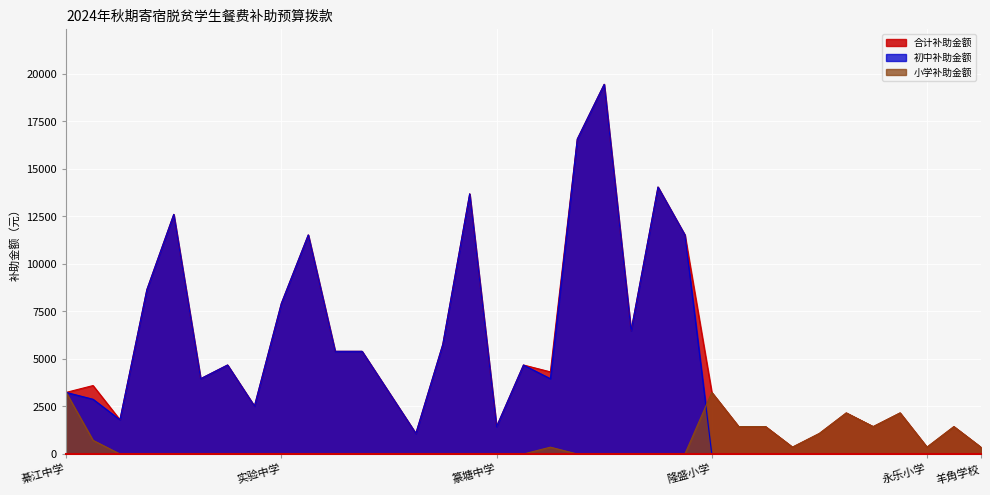

Reading right to left, transcribe all the data shown in this chart.

小学补助金额: 360	1440	360	2160	1440	2160	1080	360	1440	1440	3240	0	0	0	0	0	360	0	0	0	0	0	0	0	0	0	0	0	0	0	0	0	0	720	3240
初中补助金额: 0	0	0	0	0	0	0	0	0	0	0	11520	14040	6480	19440	16560	3960	4680	1440	13680	5760	1080	3240	5400	5400	11520	7920	2520	4680	3960	12600	8640	1800	2880	3240
合计补助金额: 360	1440	360	2160	1440	2160	1080	360	1440	1440	3240	11520	14040	6480	19440	16560	4320	4680	1440	13680	5760	1080	3240	5400	5400	11520	7920	2520	4680	3960	12600	8640	1800	3600	3240